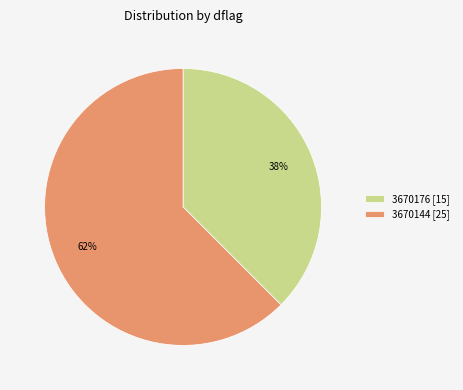

How many segments does this pie chart have?

2